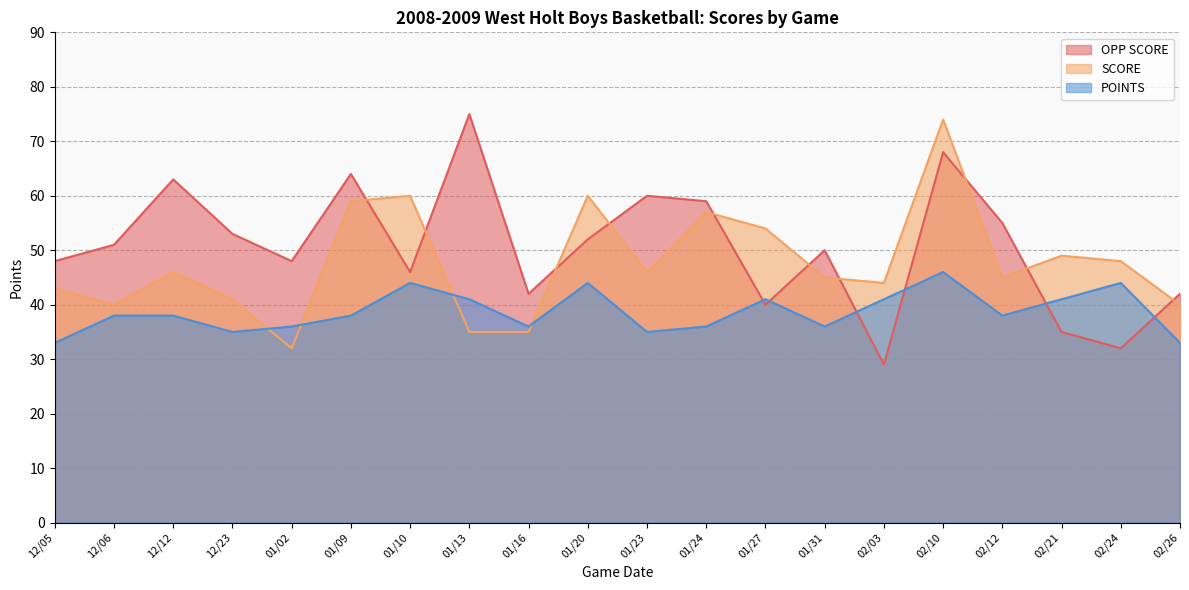

What is the sum of the POINTS values at 12/23 and 01/31?

71